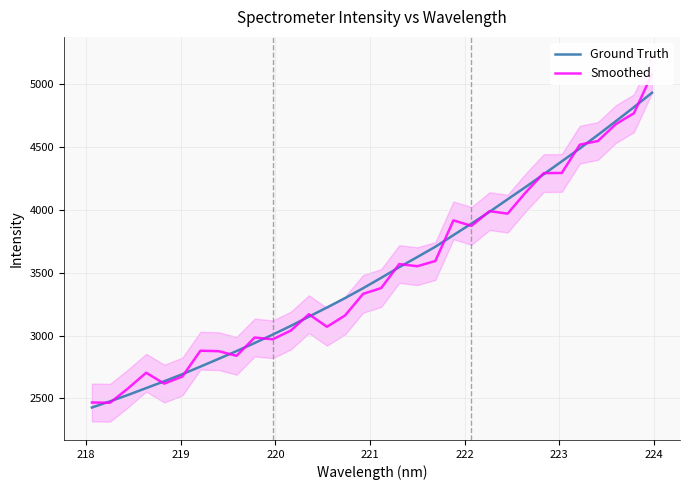

What is the minimum value for Ground Truth?

2428.3